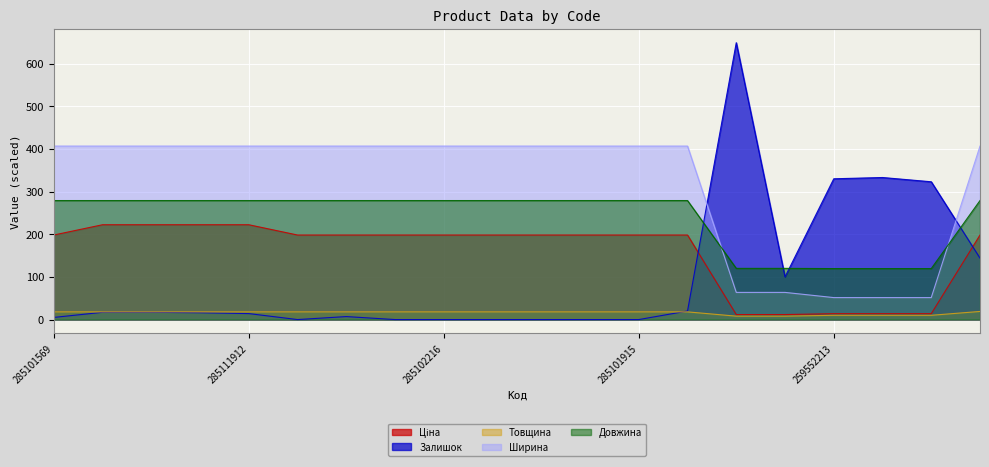

What is the label of the 16th point from the left?

271702229